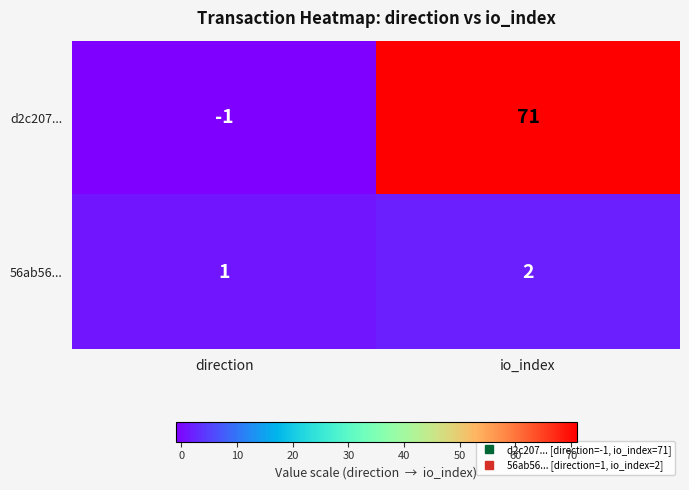

At direction, list the series in order from smallest to largest.

d2c207..., 56ab56...